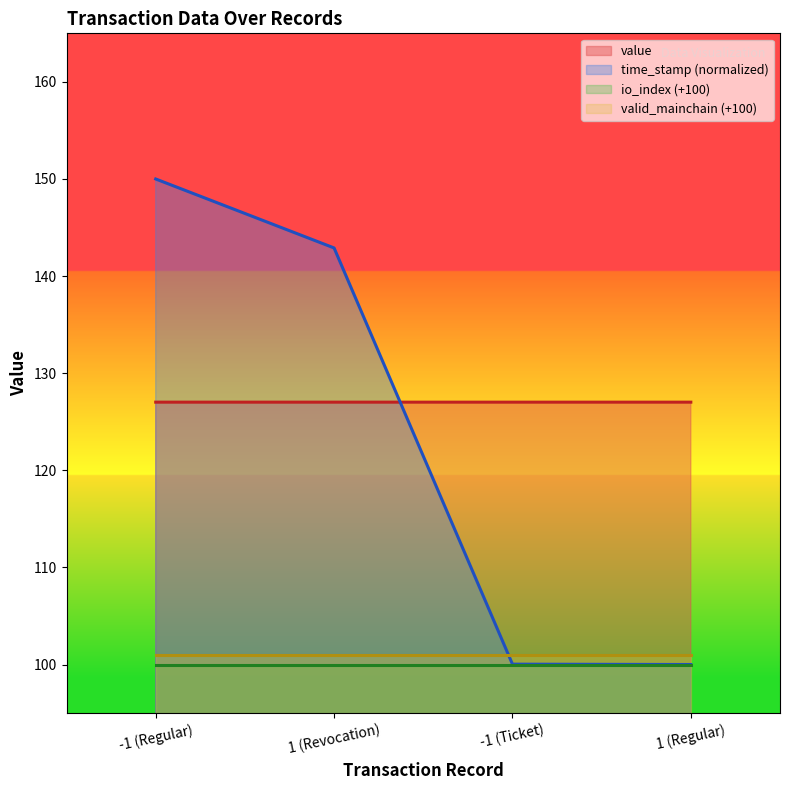

What is the spread (max minus min) of values at 1 (Revocation)?

42.9